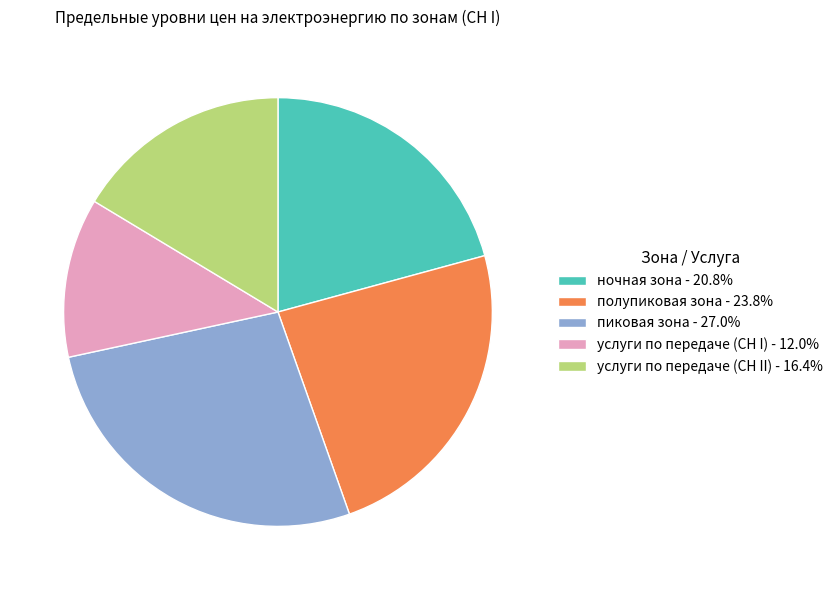

Between услуги по передаче (СН I) and услуги по передаче (СН II), which is larger?

услуги по передаче (СН II)